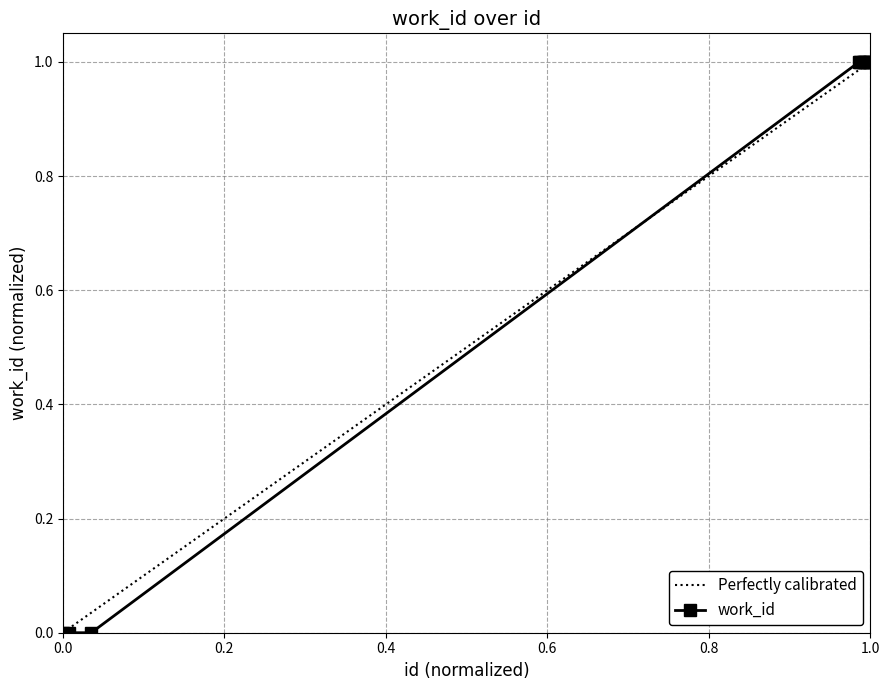

What is the difference between the maximum and minimum values?

1